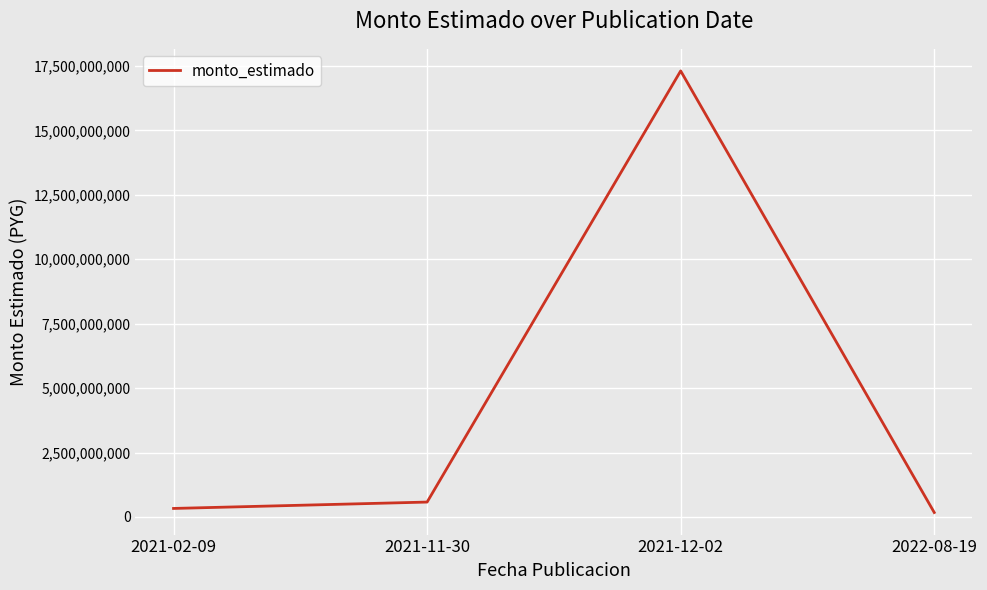

Which has a higher value, 2022-08-19 or 2021-12-02?

2021-12-02